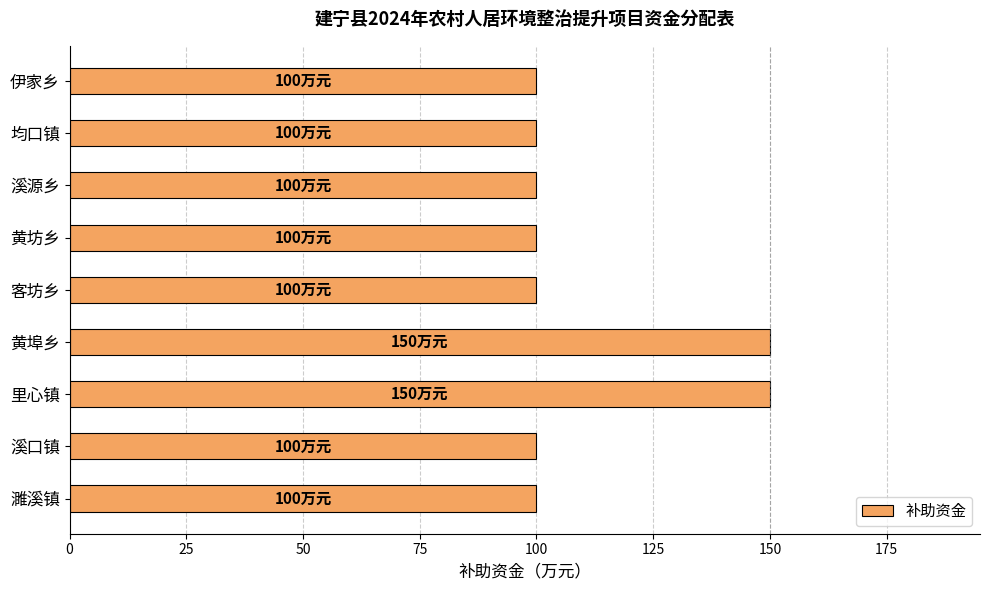

Between 黄埠乡 and 濉溪镇, which is larger?

黄埠乡